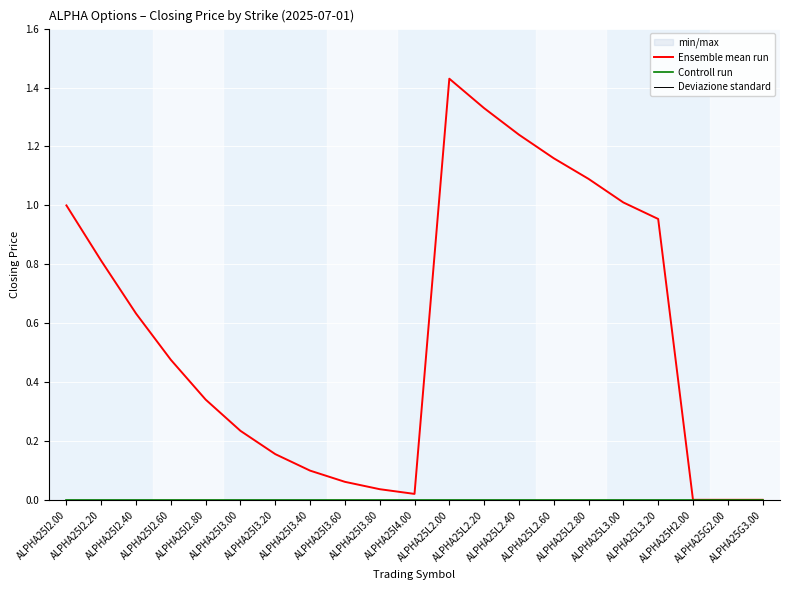

Where is the first local minimum for Ensemble mean run?

ALPHA25I4.00